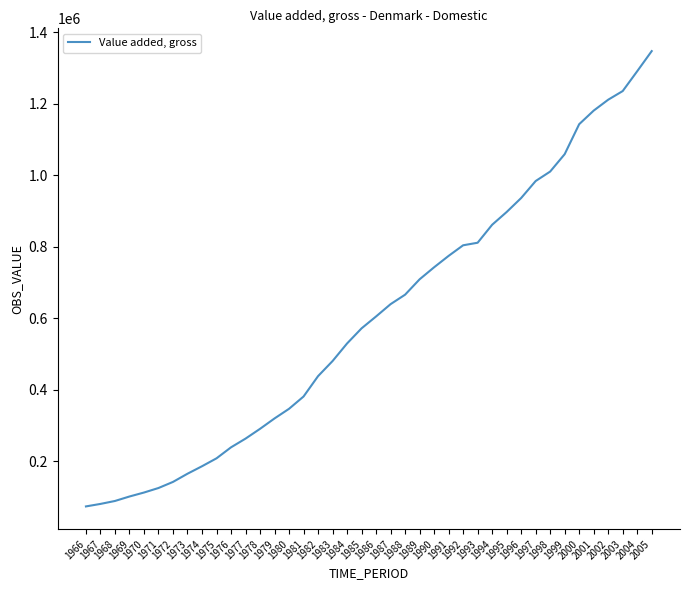

What is the maximum value shown in the chart?

1347650.4